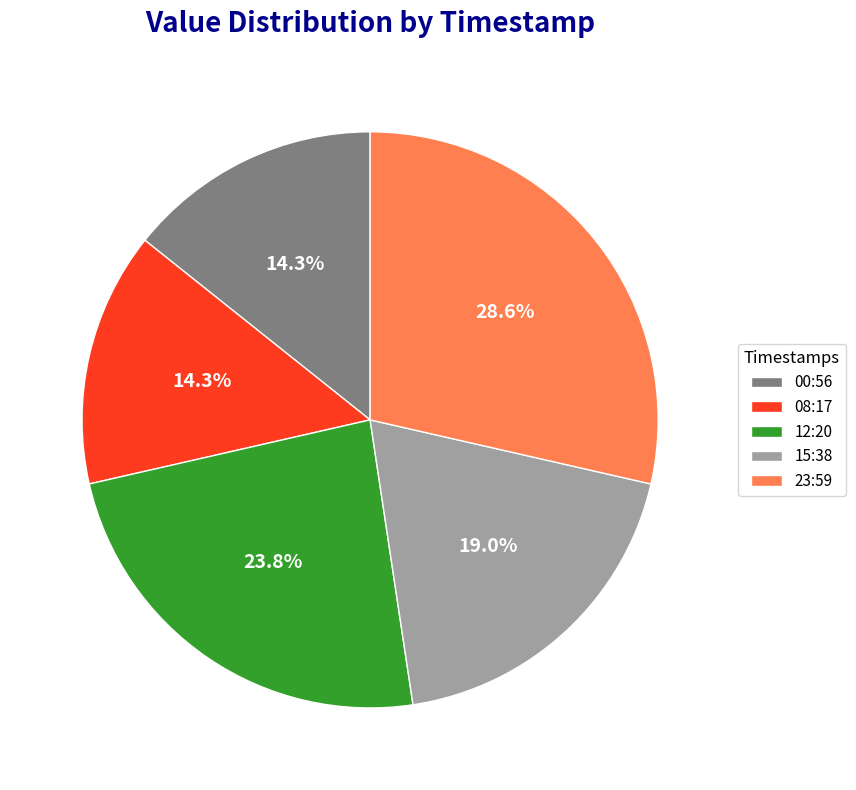

What percentage is NOT represented by 08:17?

85.7%